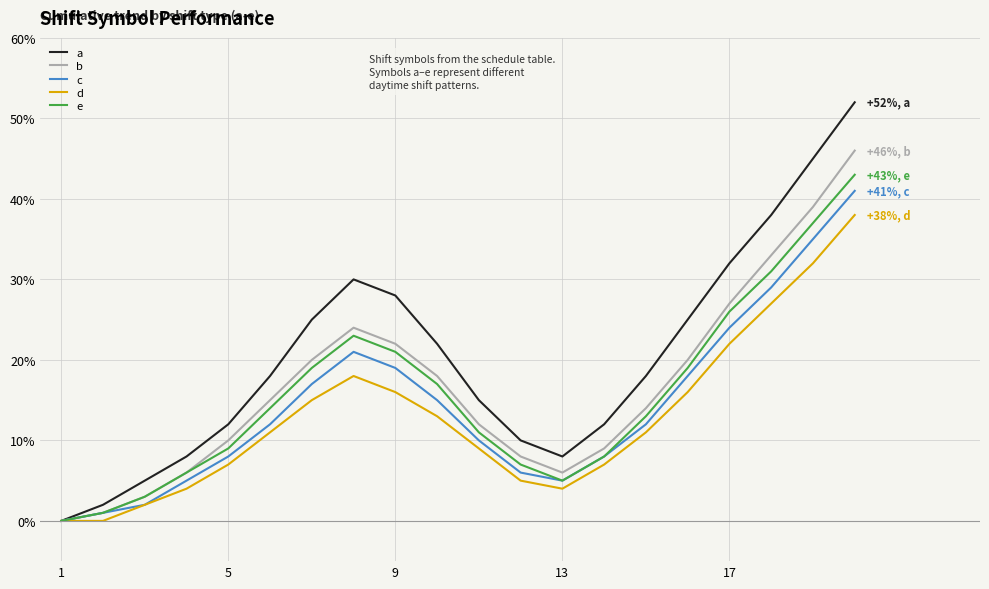

Which series has the widest spread of values?

a